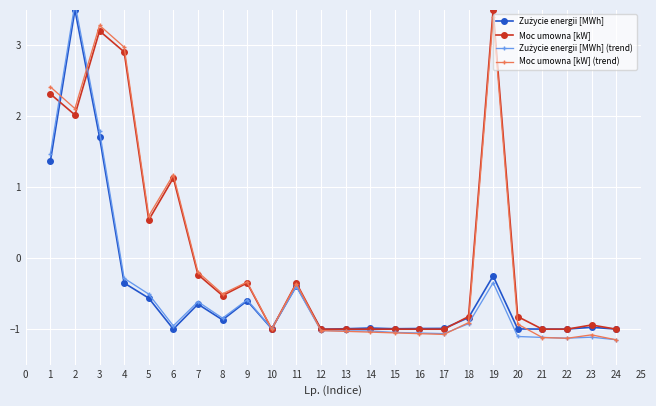

Which series has the largest range (max minus min)?

Zużycie energii [MWh] (trend)